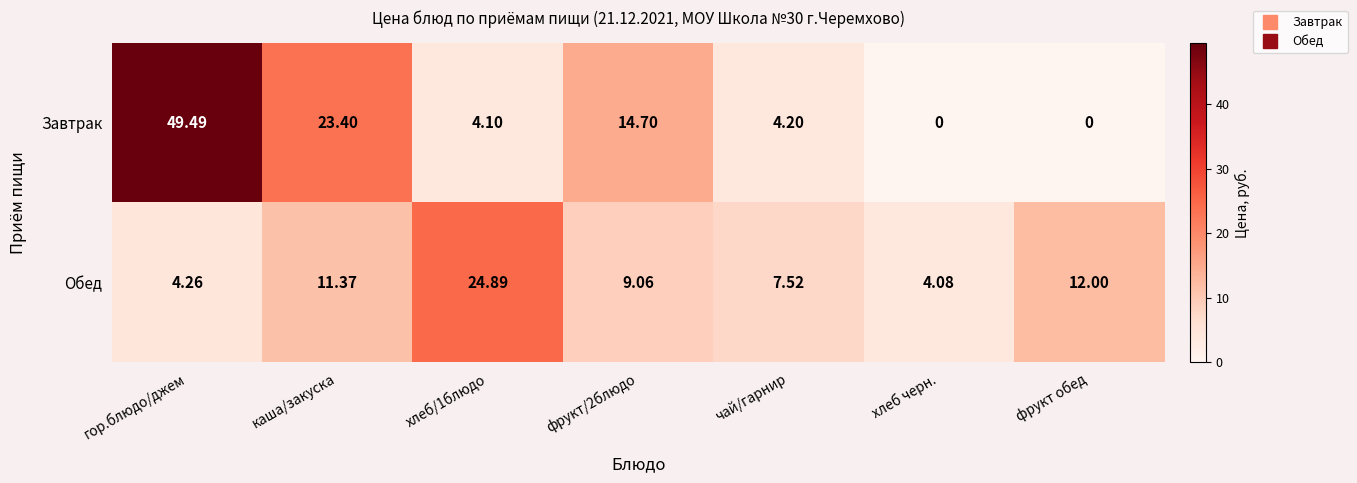

Where is Обед nearest to the value 14?

фрукт обед